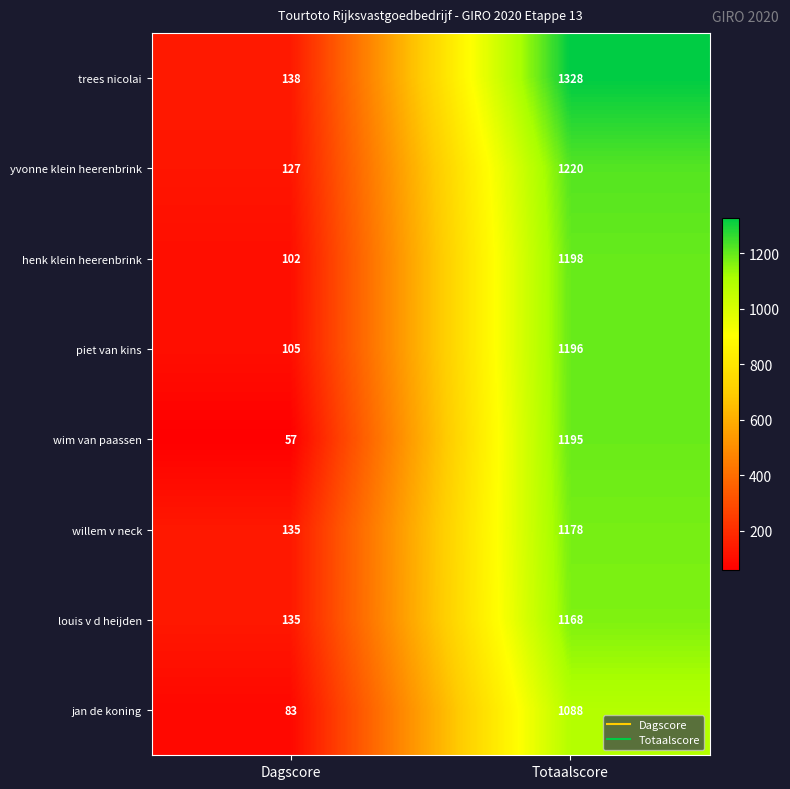

Which label corresponds to the smallest value in the chart?

Dagscore